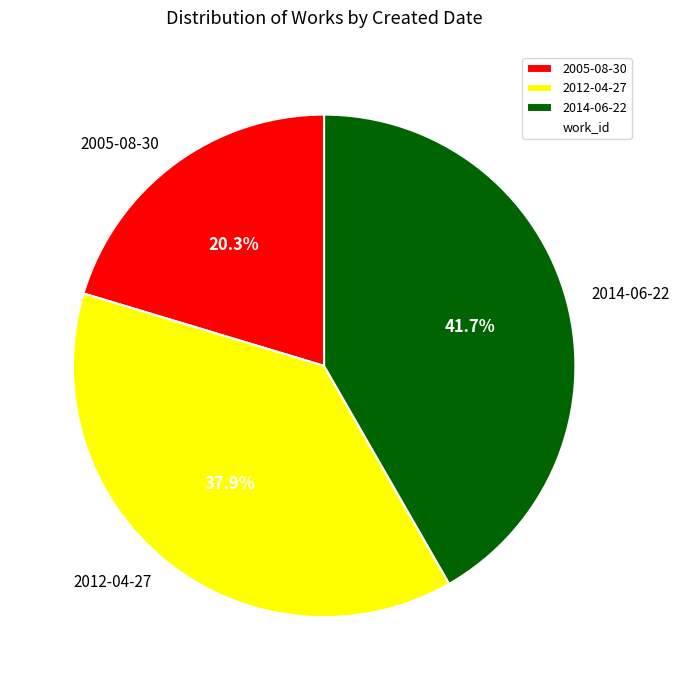

What percentage is the 2005-08-30 slice, to the nearest percent?

20%